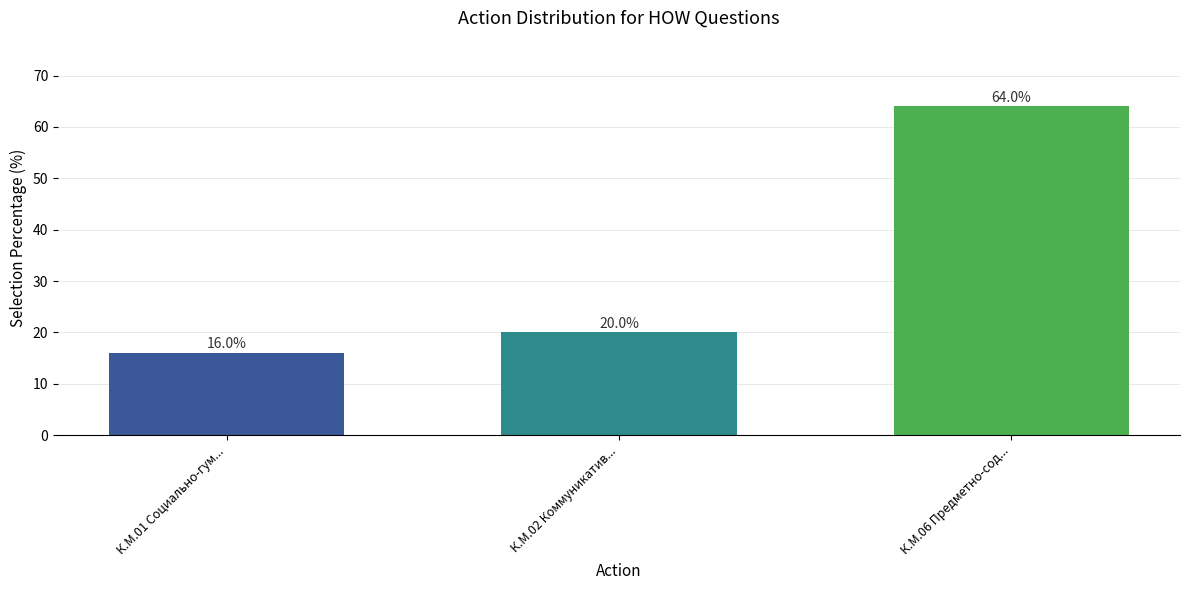

Reading left to right, what are all the values shown in this chart?

К.М.01 Социально-гум...=16	К.М.02 Коммуникатив...=20	К.М.06 Предметно-сод...=64